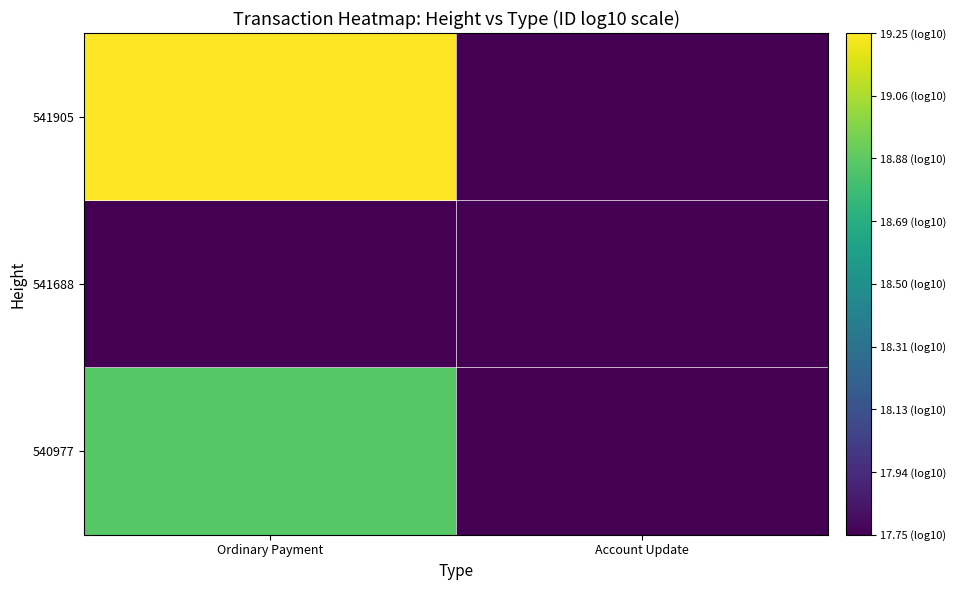

Reading left to right, extract all data points from this chart.

540977: Ordinary Payment=18.9	Account Update=17.8
541688: Ordinary Payment=17.8	Account Update=17.8
541905: Ordinary Payment=19.3	Account Update=17.8